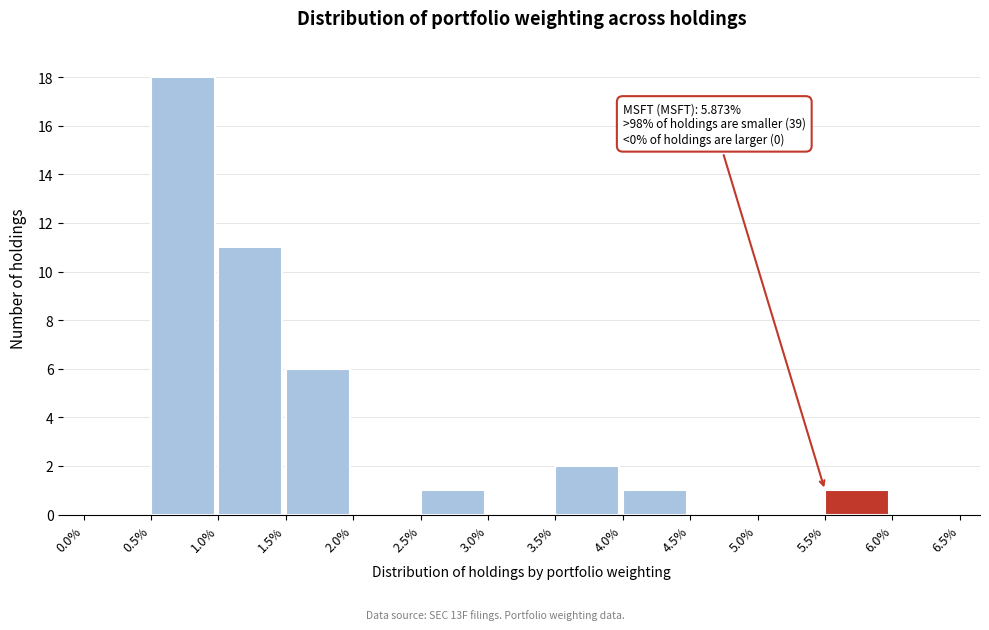

Which range on the x-axis has the tallest bar?

0.5% to 1.0%